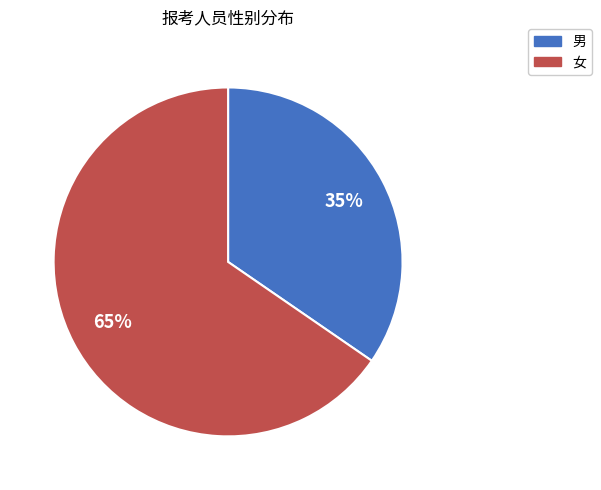

Which slice is the smallest?

男